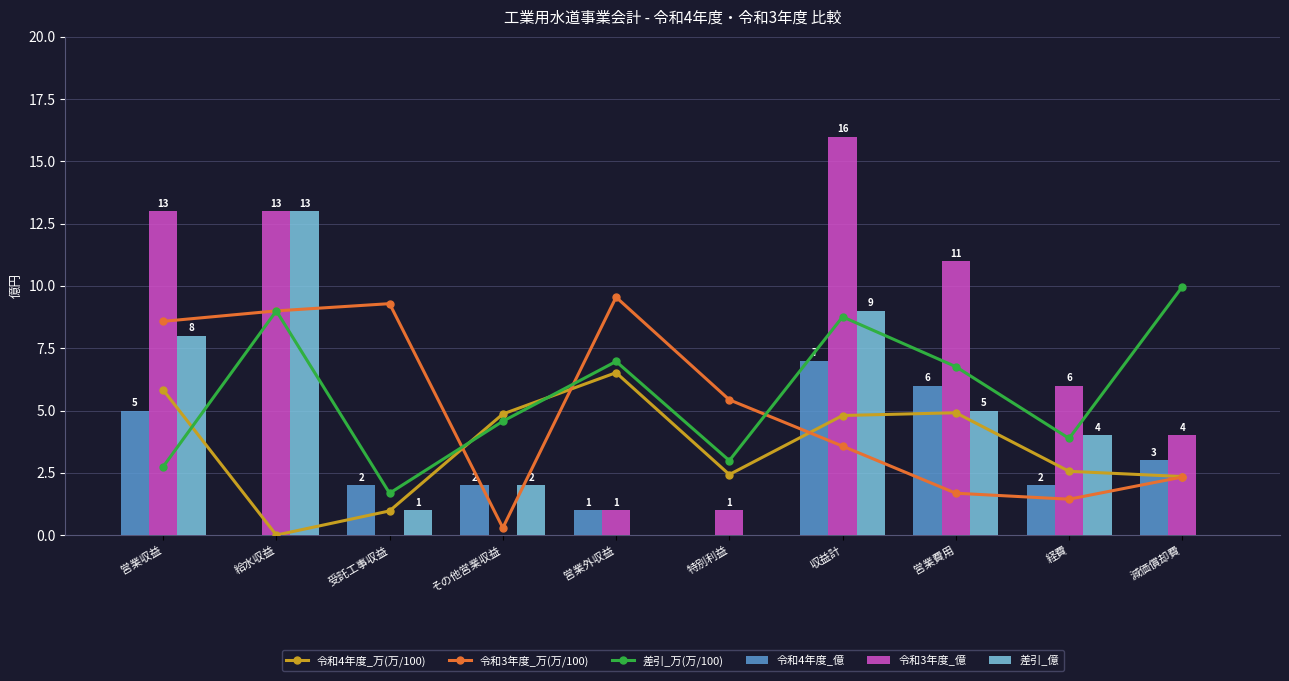

What is the maximum value for 令和3年度_億?

16